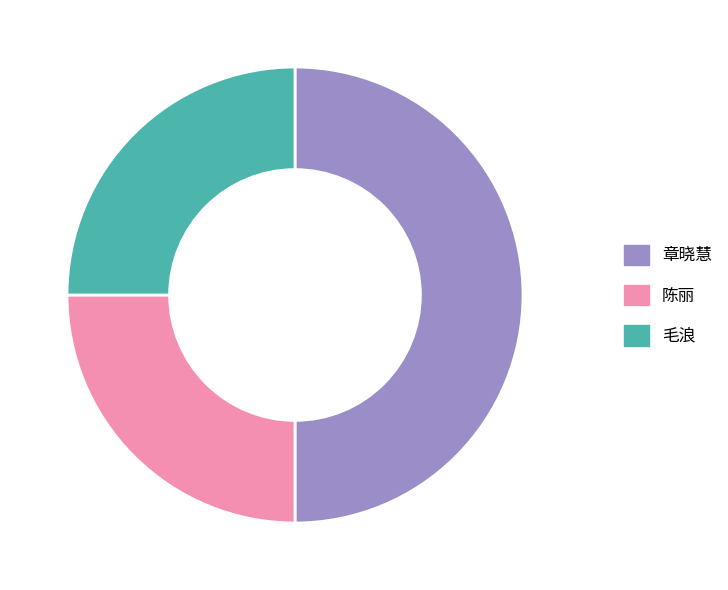

Does 毛浪 account for over 50% of the chart?

No